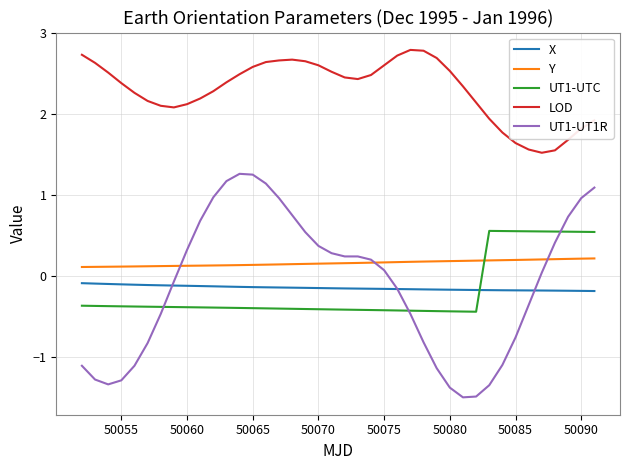

Which series has the largest total across all categories?

LOD